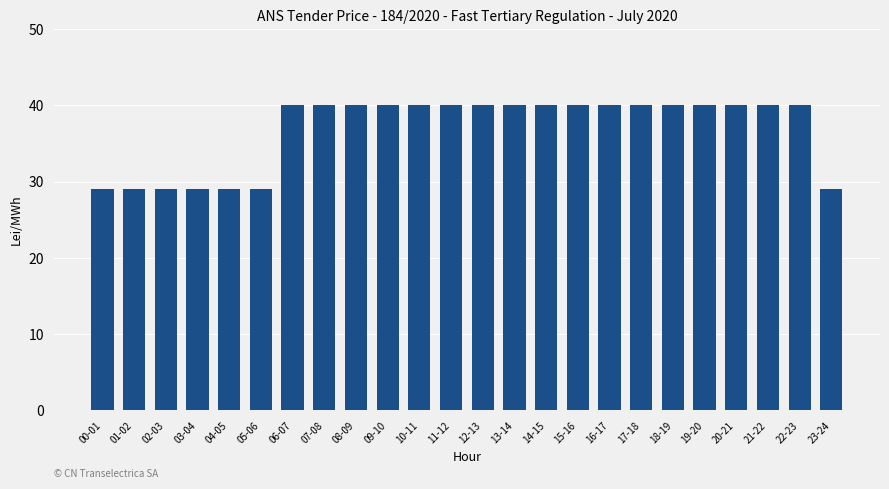

What is the approximate value at 20-21, to the nearest 5?

40